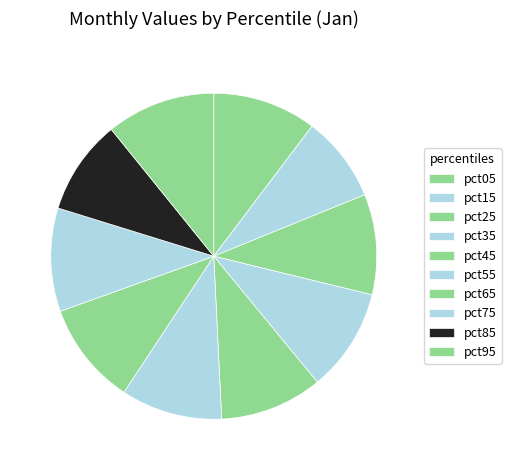

The pct65 slice represents 20% of the pie. True or false?

False